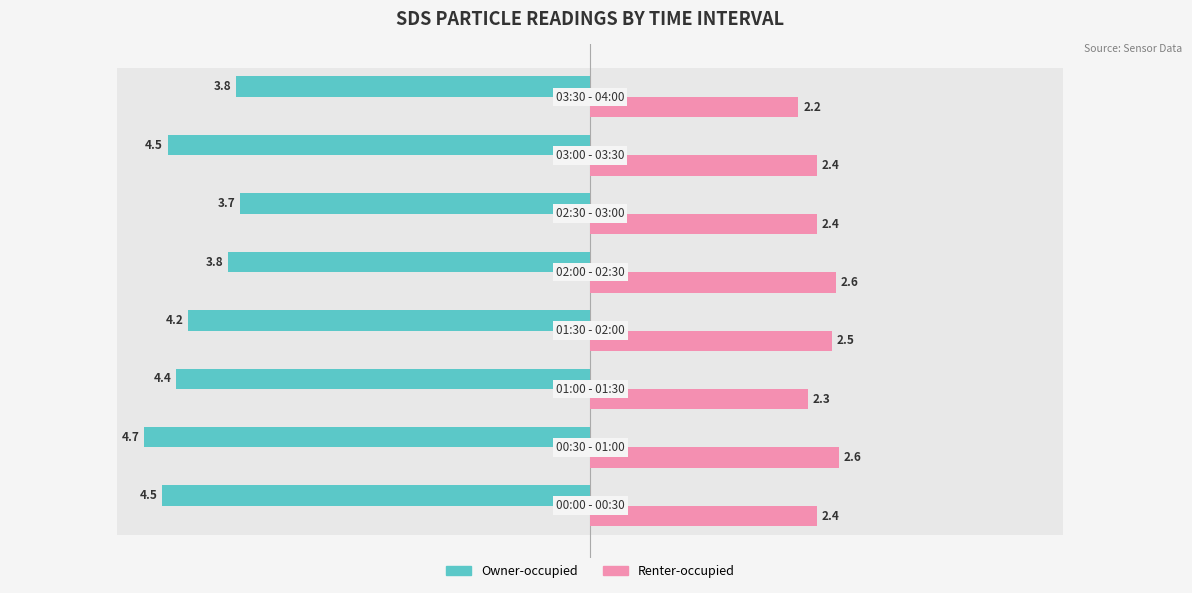

The Renter-occupied series shows 0.7 at 4. True or false?

False